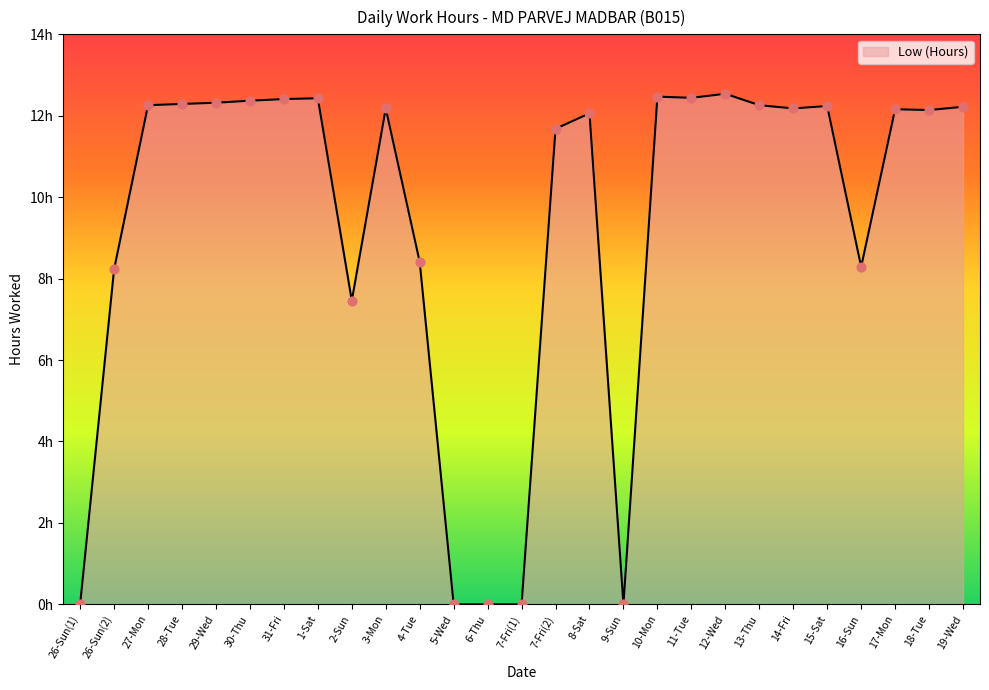

Which has a higher value, 17-Mon or 31-Fri?

31-Fri